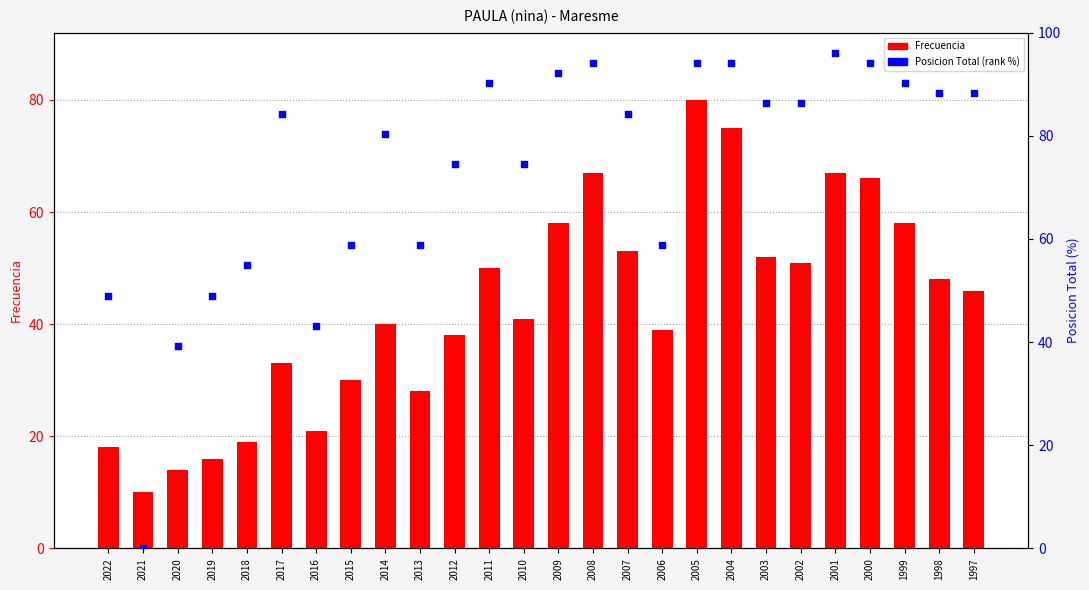

What are all the series names shown in the legend?

Frecuencia, Posicion Total (rank %)